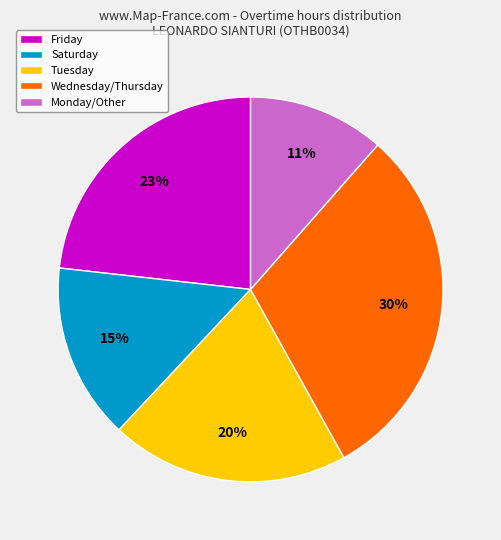

Combined, do Monday/Other and Wednesday/Thursday account for over 50%?

No